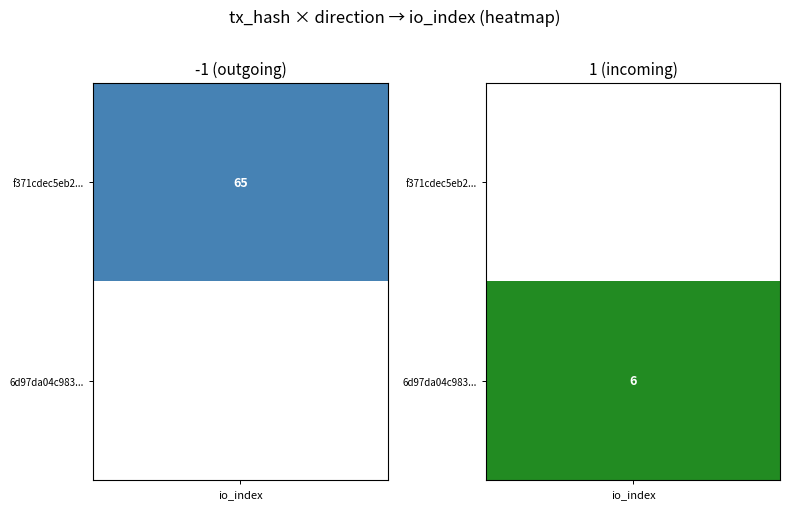

At how many categories does at least one series exceed 3?

1